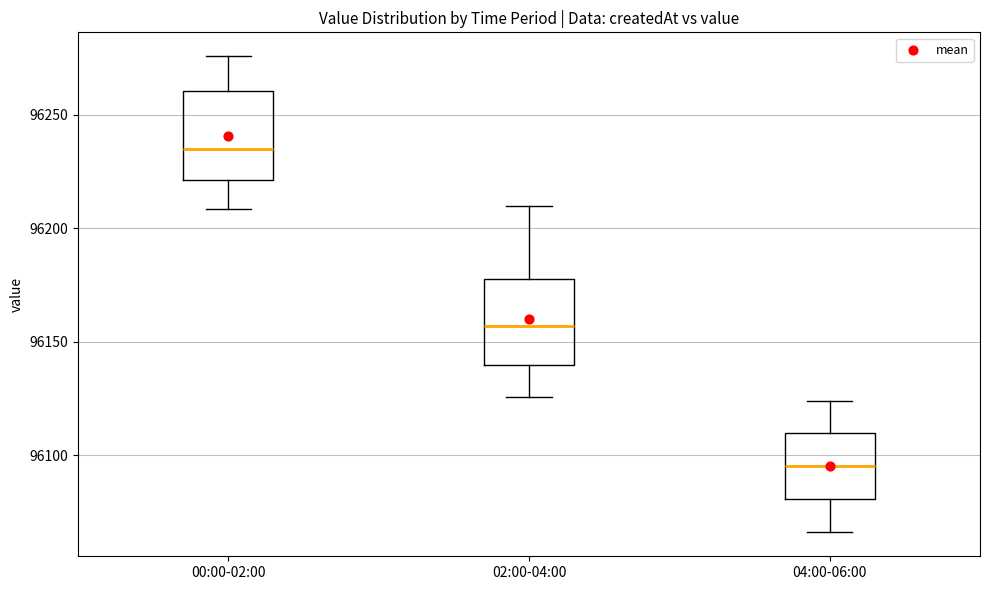

Where is the lower edge of the box for 00:00-02:00 on the y-axis? The values are not printed on the chart, so give them approximately, as read against the axis.

96220